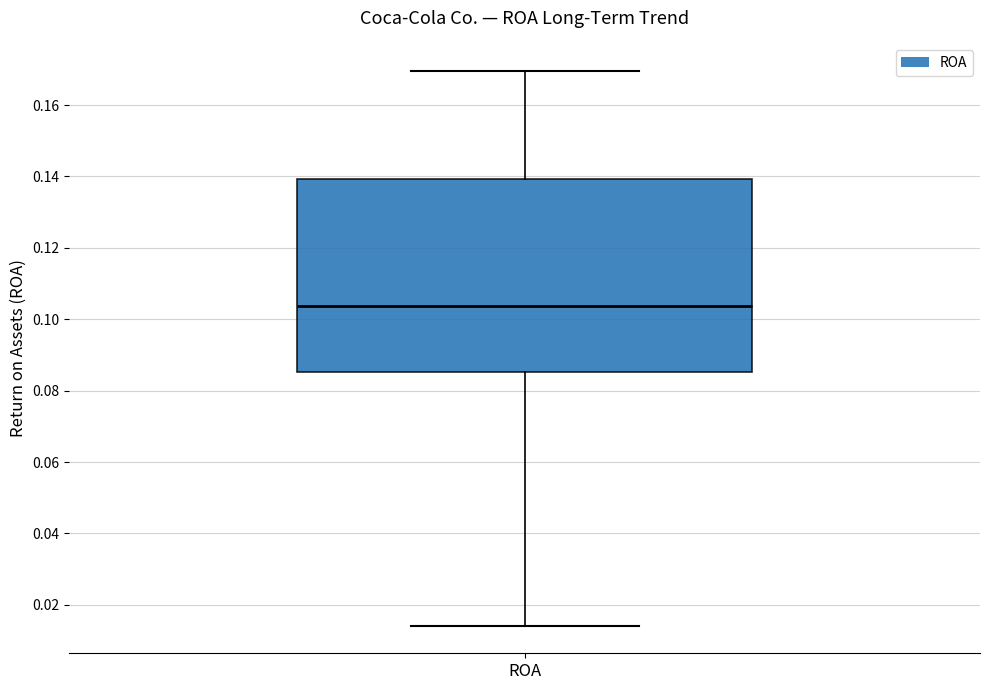

Read this box plot against the y-axis: the position of the median line, the range covered by the box, and the ends of both whiskers. The values are not printed on the chart, so give them approximately, as read against the axis.

median 0.104, box 0.086 to 0.140, whiskers 0.014 to 0.170